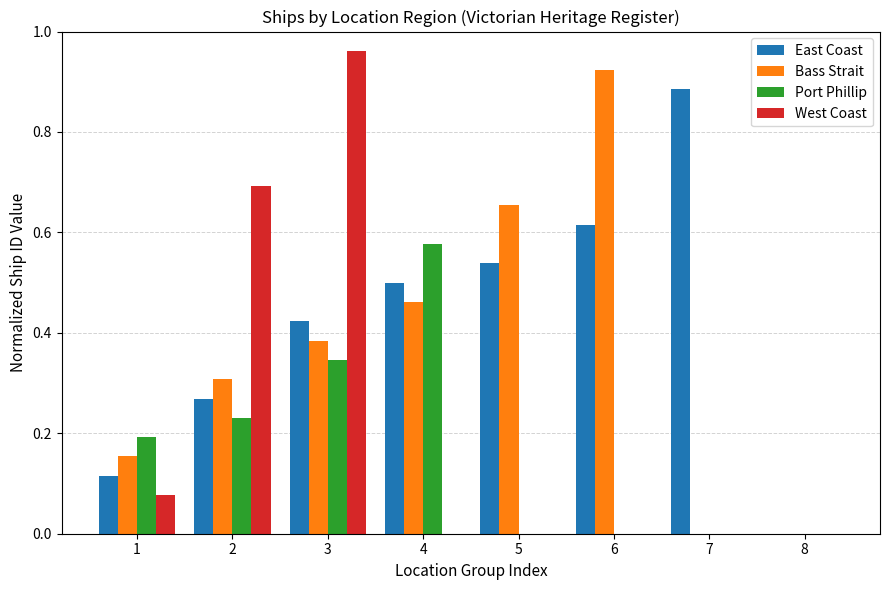

What is the sum of all West Coast values?

1.7